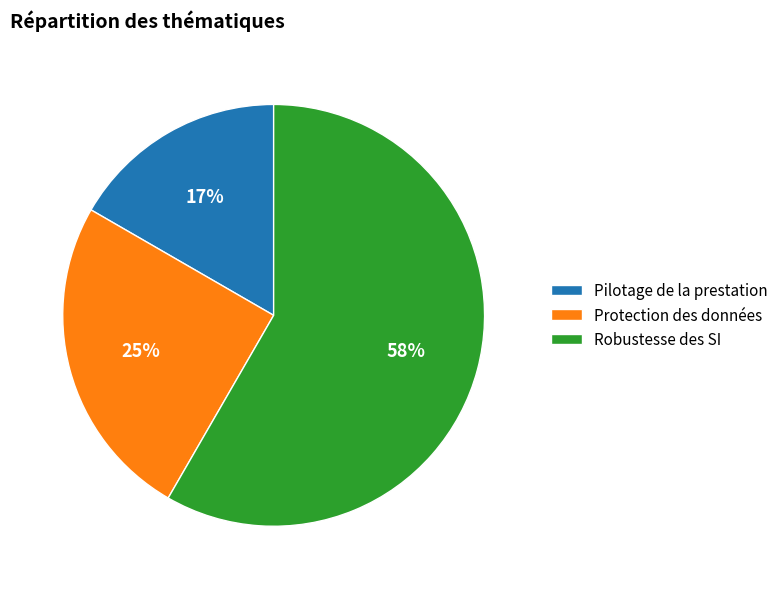

What is the ratio of the value at Robustesse des SI to the value at Protection des données?

2.3